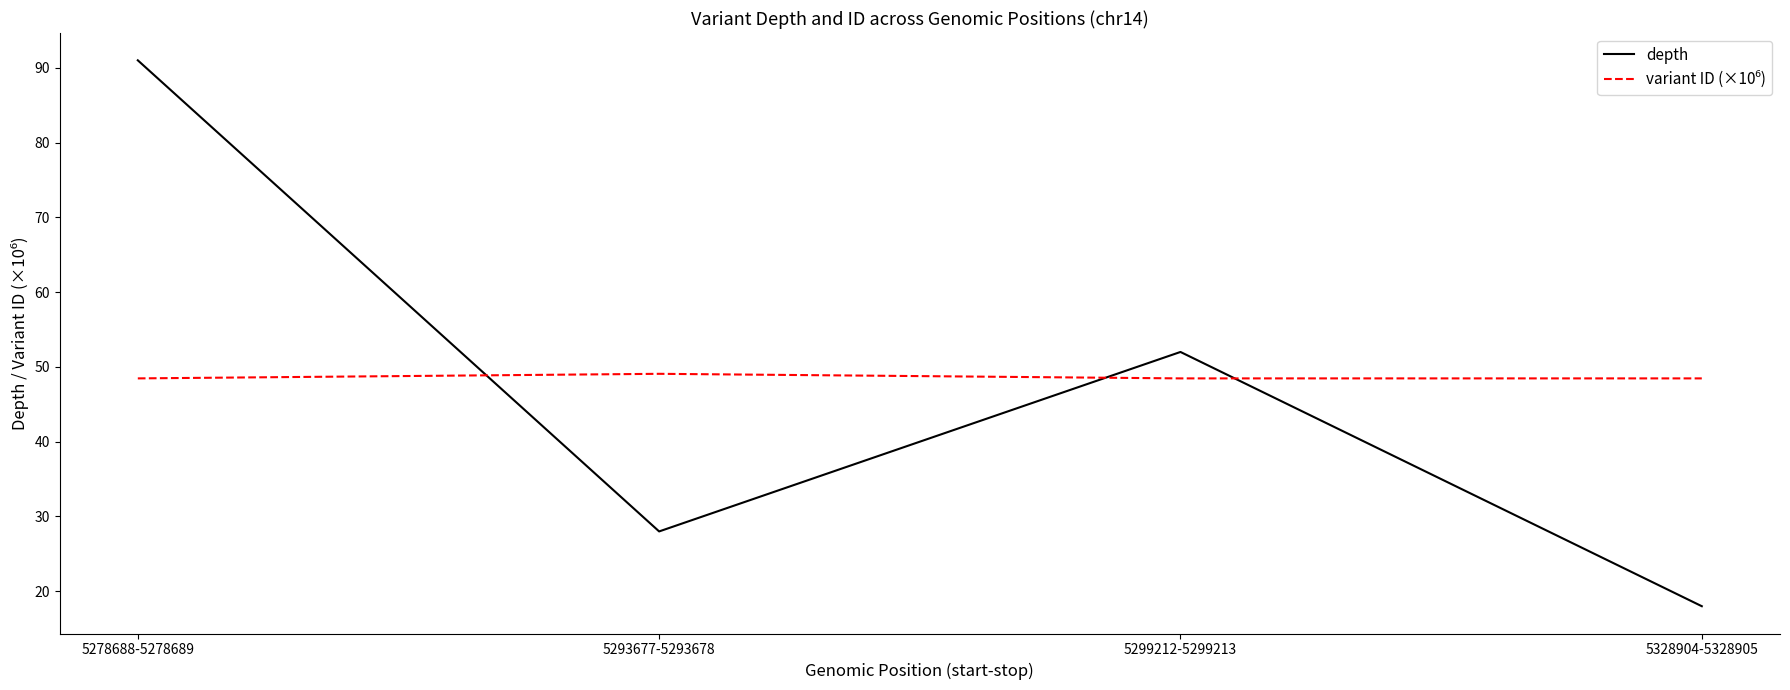

At which category does depth reach its first local peak?

5299212-5299213